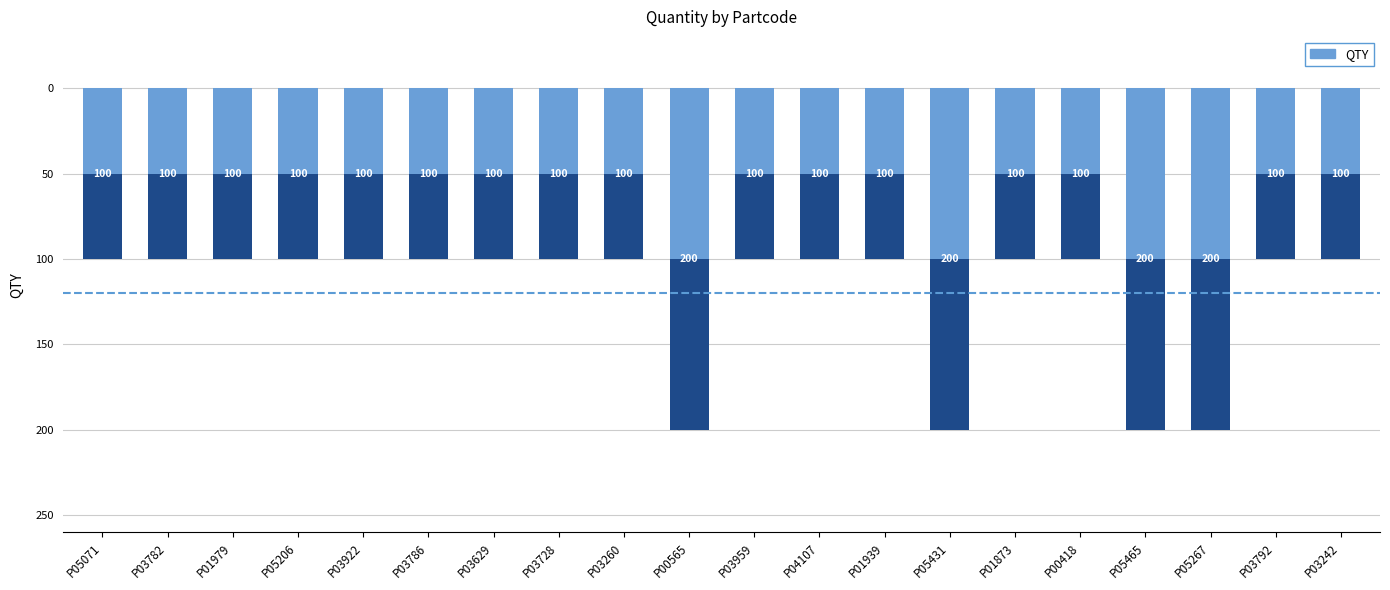

What is the value of the 16th bar from the left?

100